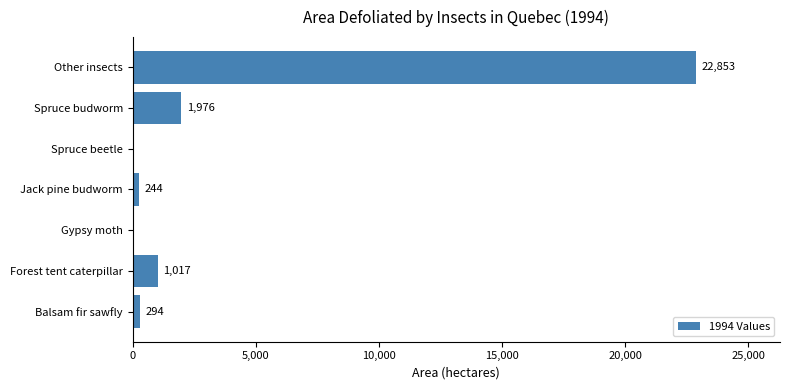

Reading bottom to top, list all the values displayed in this chart.

Balsam fir sawfly=294	Forest tent caterpillar=1017	Gypsy moth=0	Jack pine budworm=244	Spruce beetle=0	Spruce budworm=1976	Other insects=22853